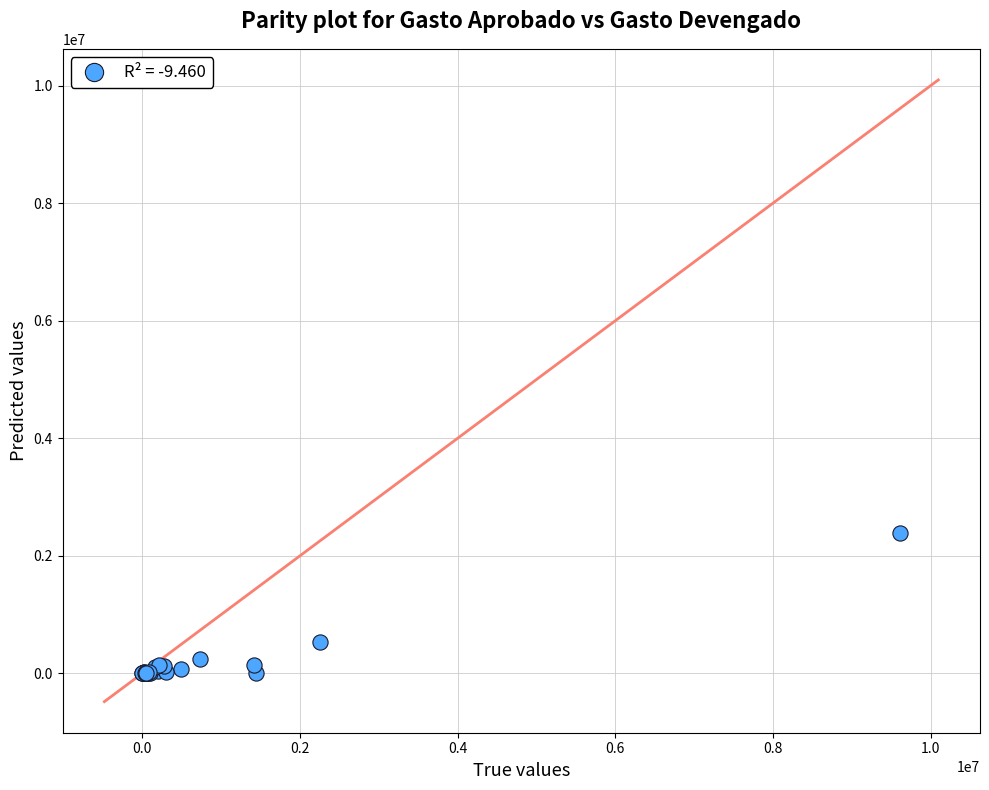

What Y value in the scatter plot is closest to 1196268?

530001